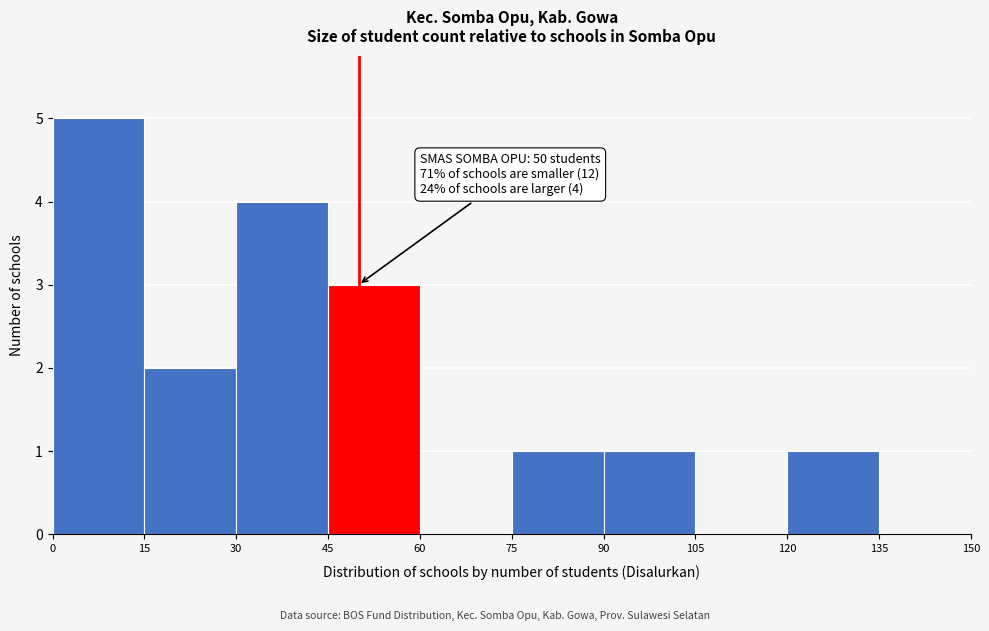

Which range on the x-axis has the tallest bar?

0 to 15